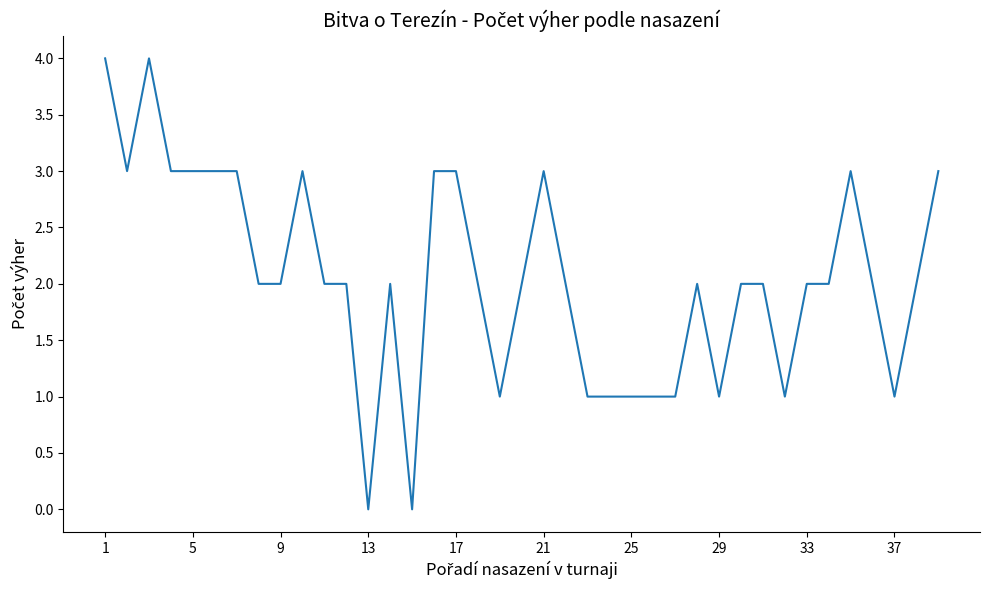

Is it true that the value at 1 is 6?

False